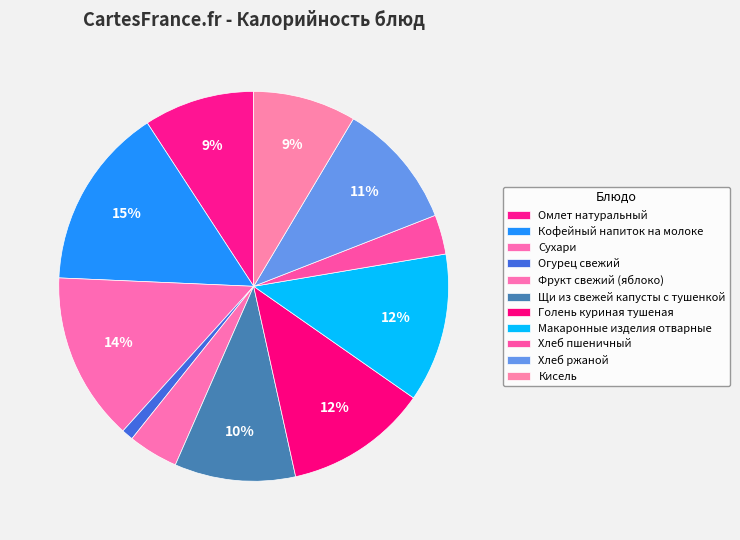

Rank the categories by value from lowest to highest.

Огурец свежий, Хлеб пшеничный, Фрукт свежий (яблоко), Кисель, Омлет натуральный, Щи из свежей капусты с тушенкой, Хлеб ржаной, Голень куриная тушеная, Макаронные изделия отварные, Сухари, Кофейный напиток на молоке